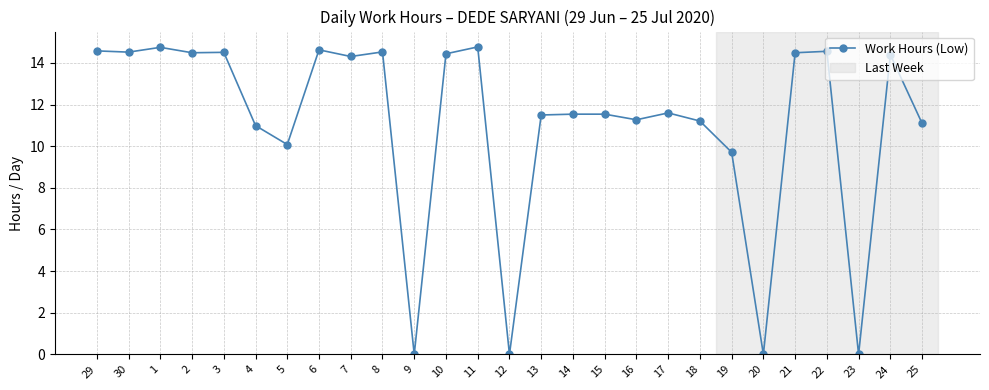

Is this an area chart (filled region under the line)?

No